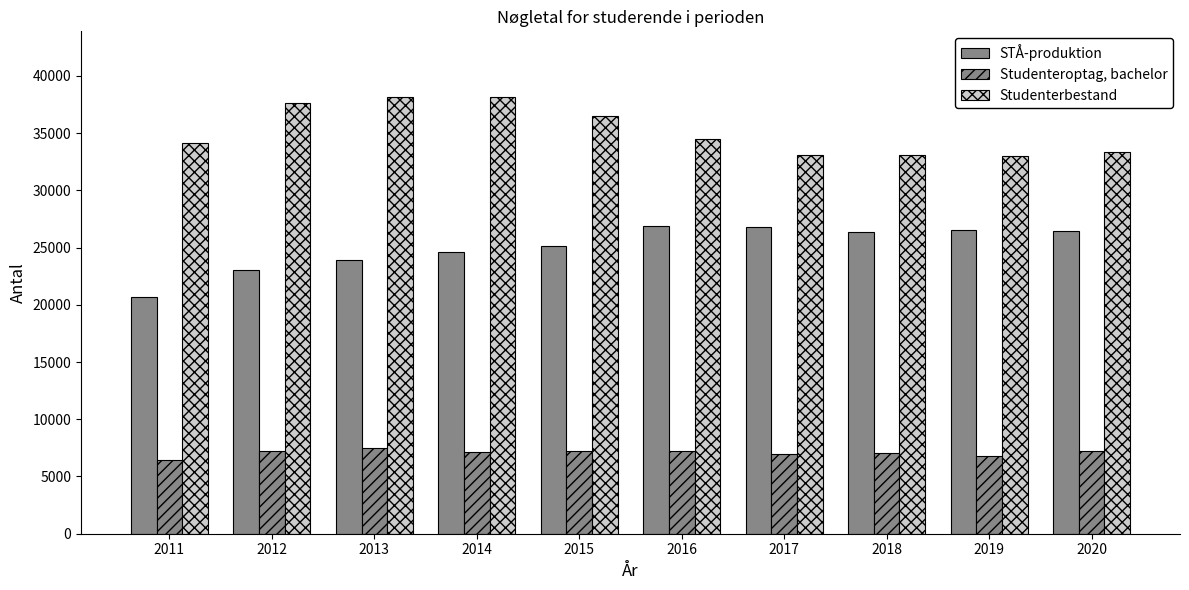

How many data points in Studenterbestand are less than 34497?

5